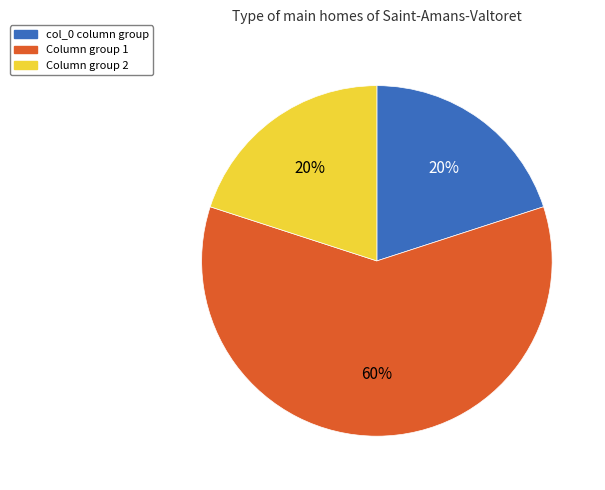

To the nearest percent, what is the difference between the largest and smallest slice percentages?

40%